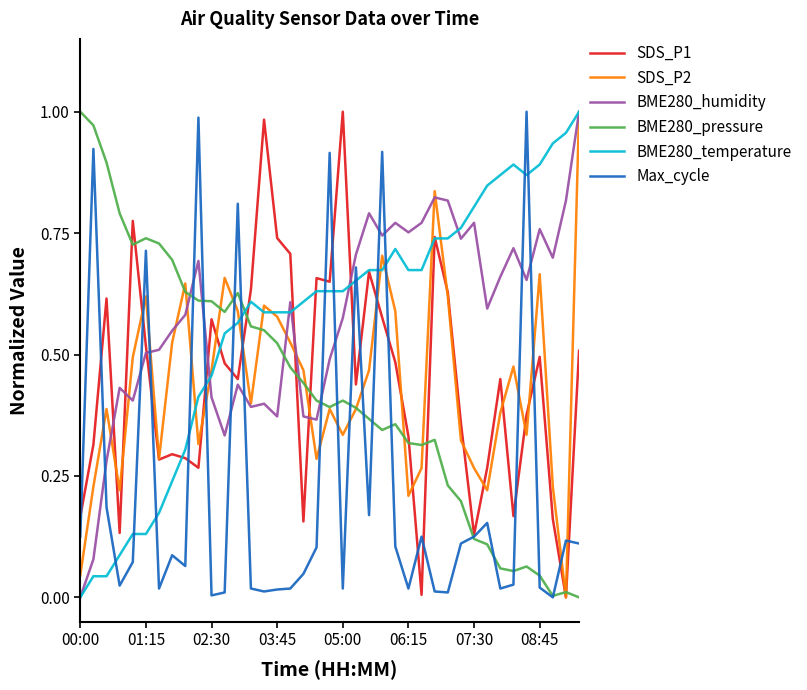

The SDS_P2 series shows 0.2 at 02:30. True or false?

False